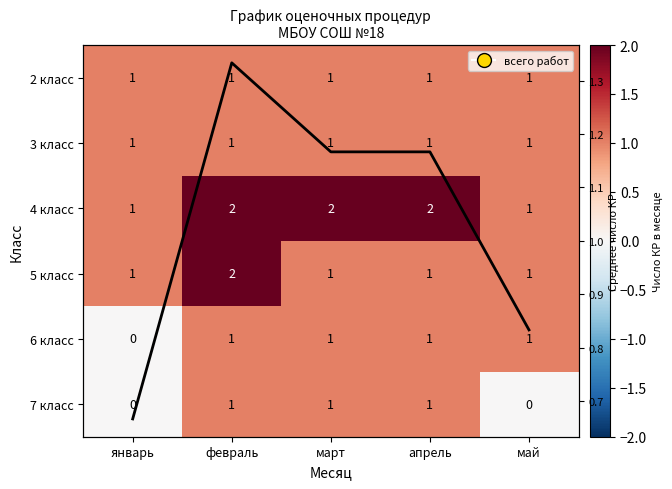

Where is 4 класс nearest to the value 1?

январь